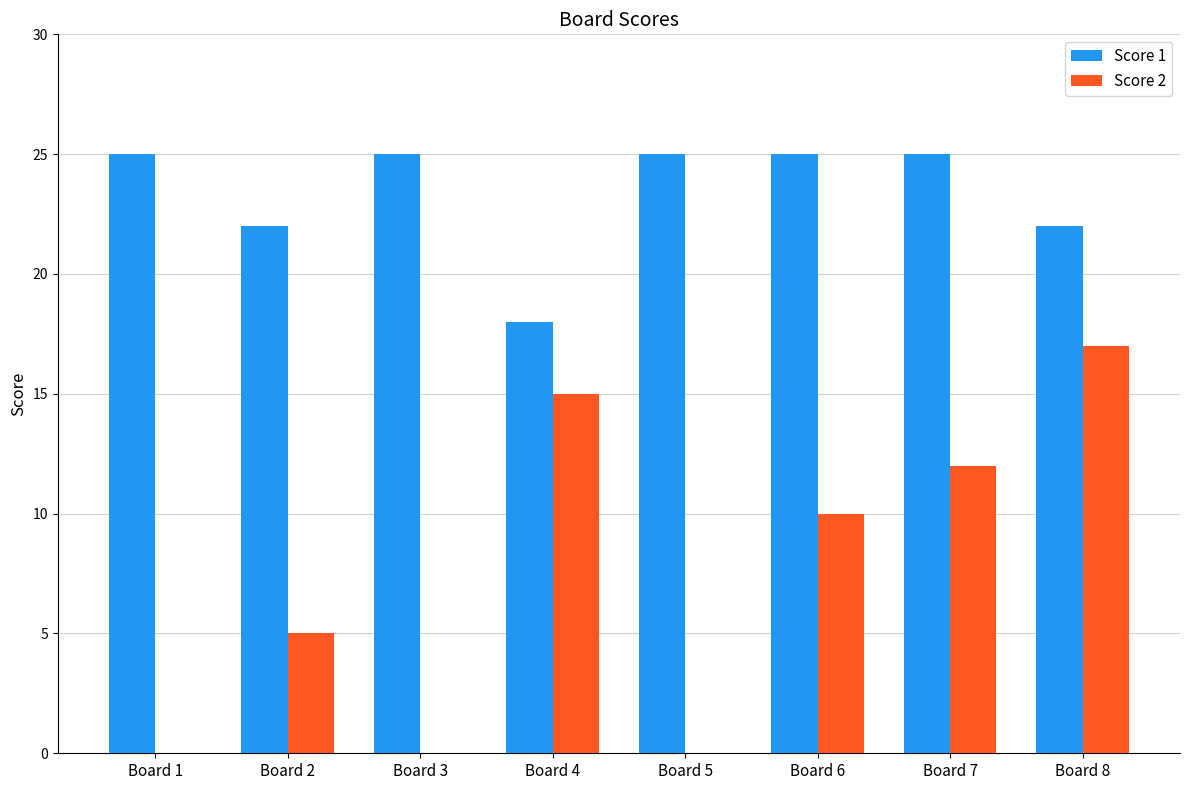

True or false: Score 2 has a value of 13 at Board 6.

False